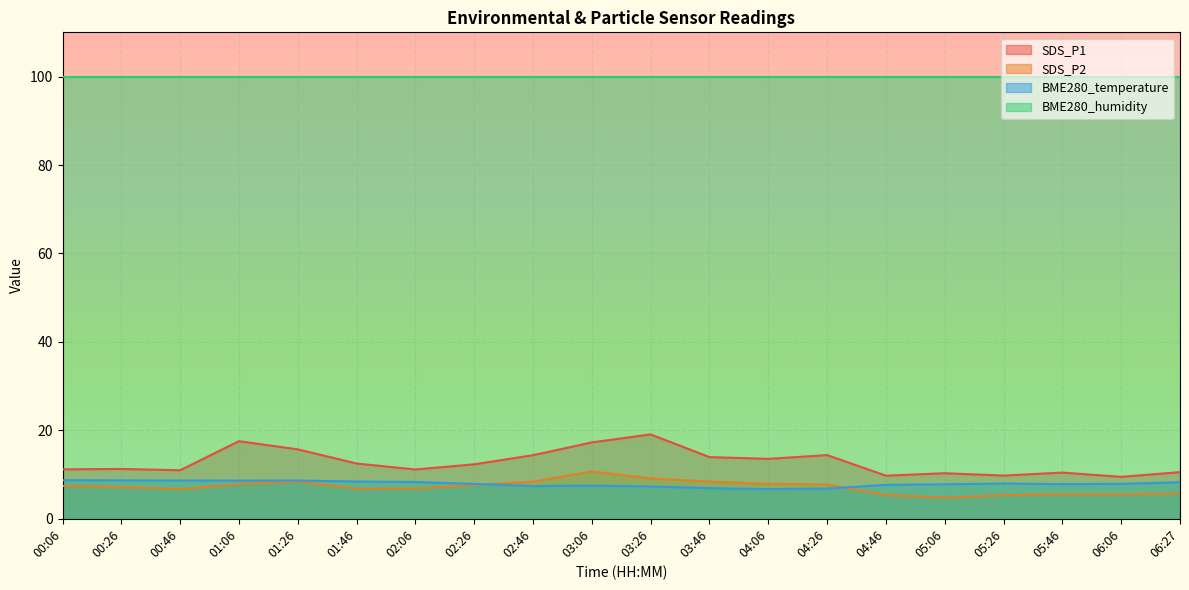

How many interior local valleys does the BME280_temperature series have?

4